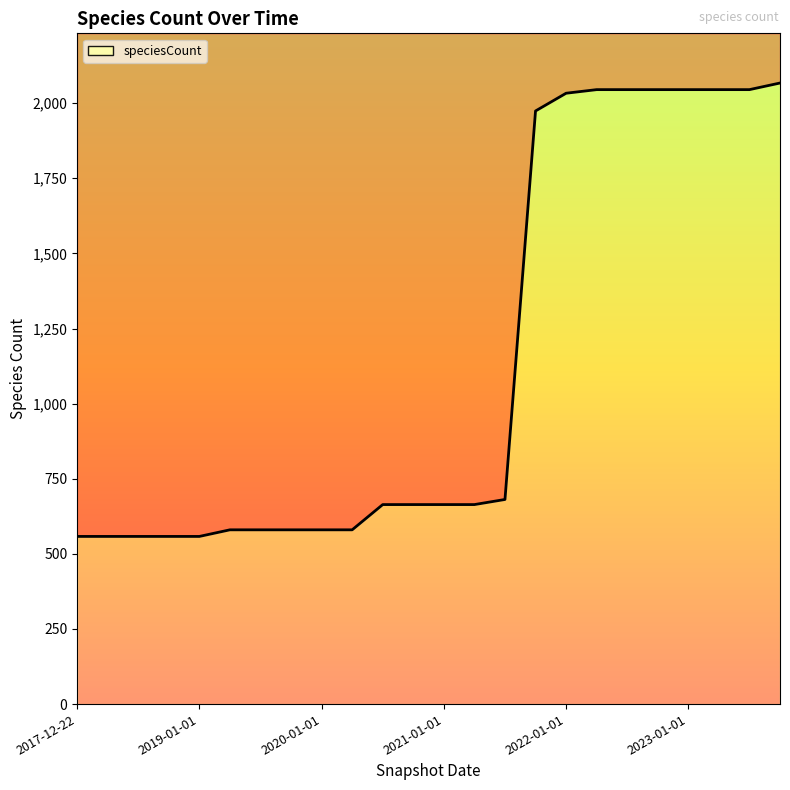

Rank the categories by value from highest to lowest.

2023-10-01, 2022-04-01, 2022-07-01, 2022-10-01, 2023-01-01, 2023-04-01, 2023-07-01, 2022-01-01, 2021-10-01, 2021-07-01, 2020-07-01, 2020-10-01, 2021-01-01, 2021-04-01, 2019-04-06, 2019-07-01, 2019-10-09, 2020-01-01, 2020-04-01, 2017-12-22, 2018-04-09, 2018-07-11, 2018-09-28, 2019-01-01